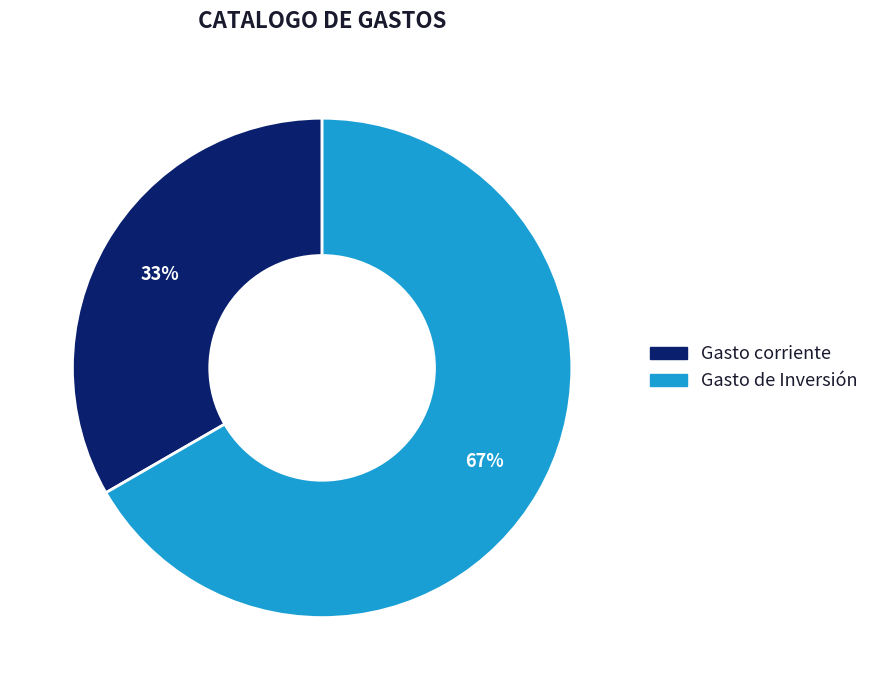

Combined, do Gasto corriente and Gasto de Inversión account for over 50%?

Yes